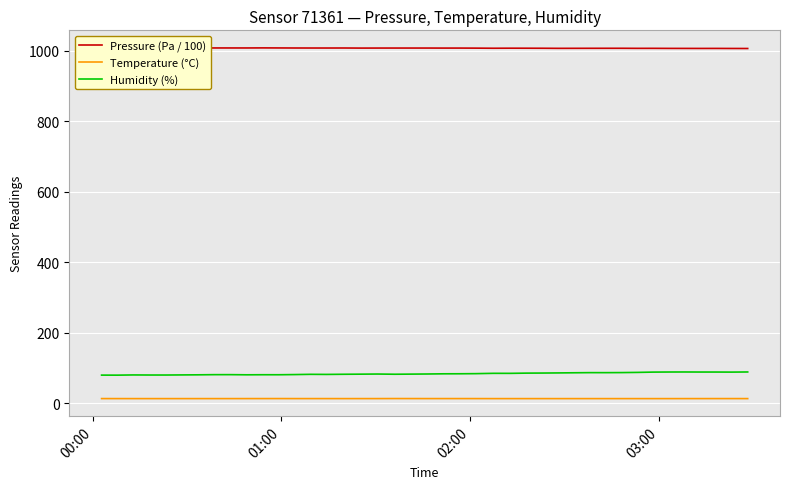

Which series has the largest range (max minus min)?

Humidity (%)